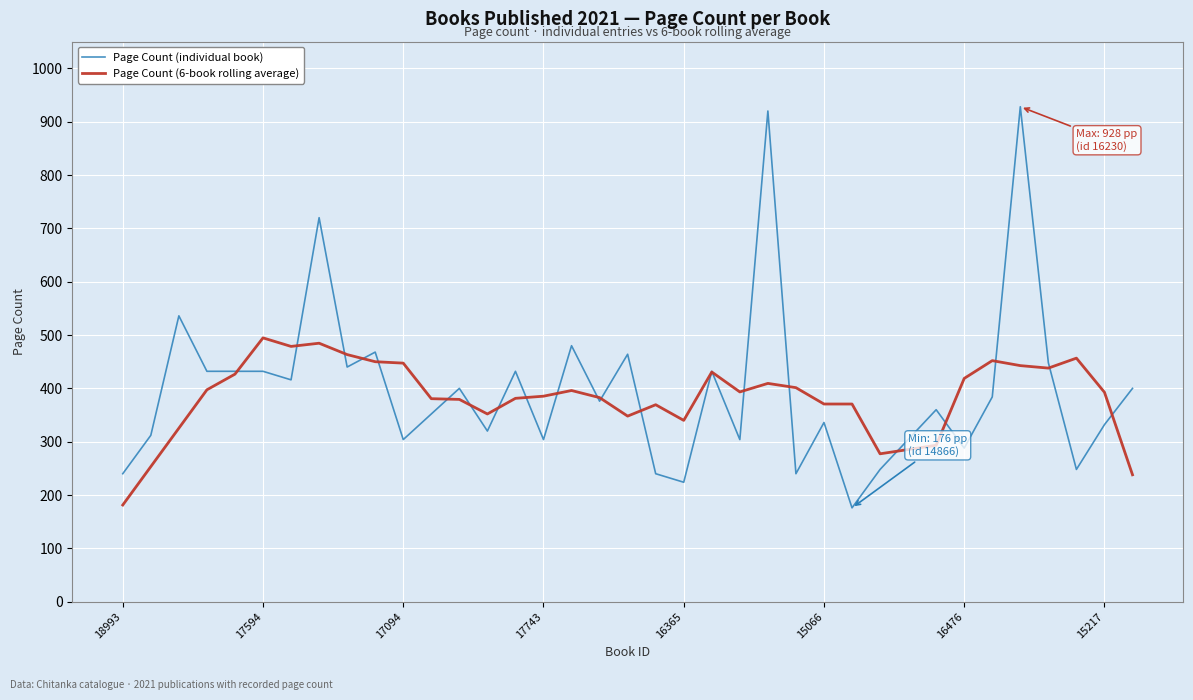

After their last crossing, which series has the higher values: Page Count (individual book) or Page Count (6-book rolling average)?

Page Count (individual book)